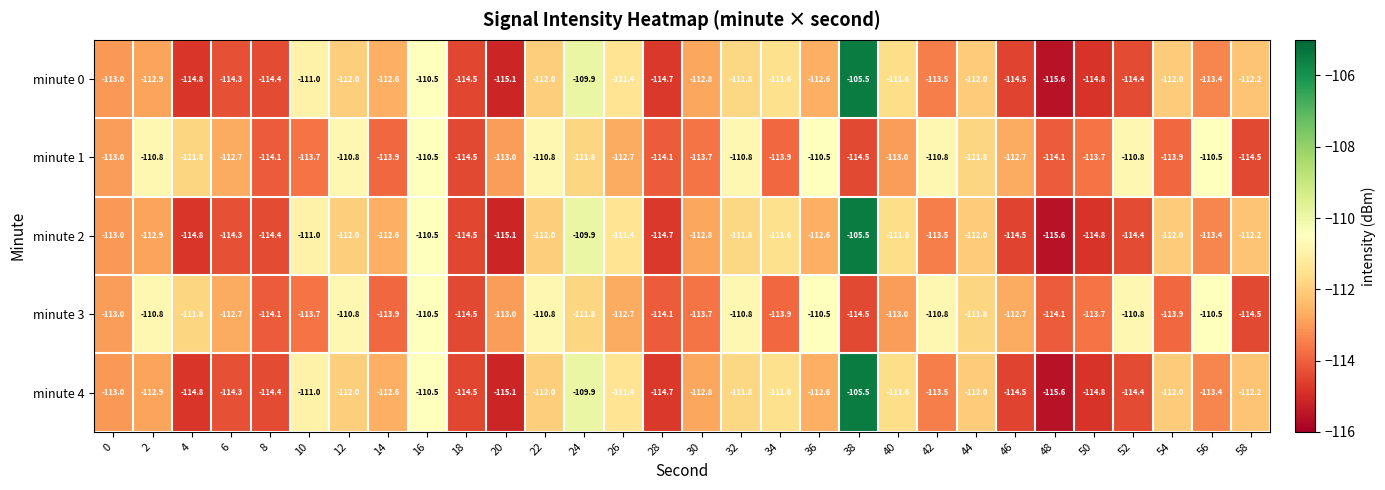

Which label corresponds to the smallest value in the chart?

48